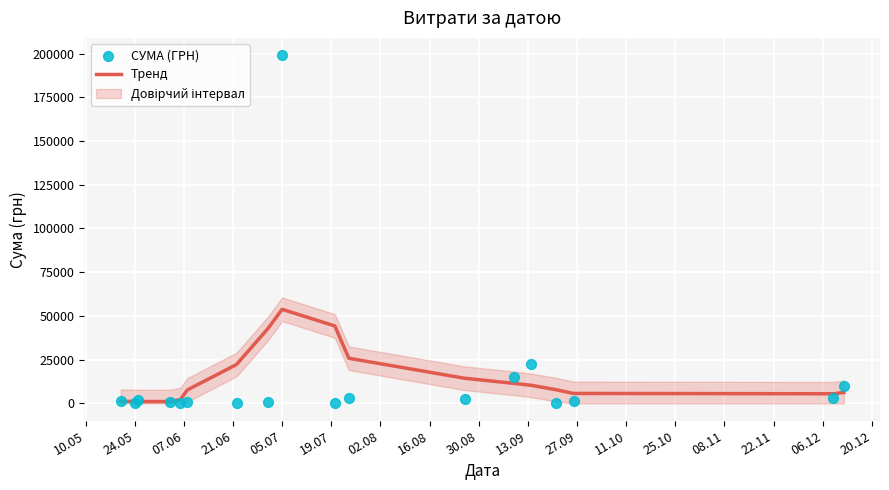

Which series has the largest Y range (max minus min)?

СУМА (ГРН)